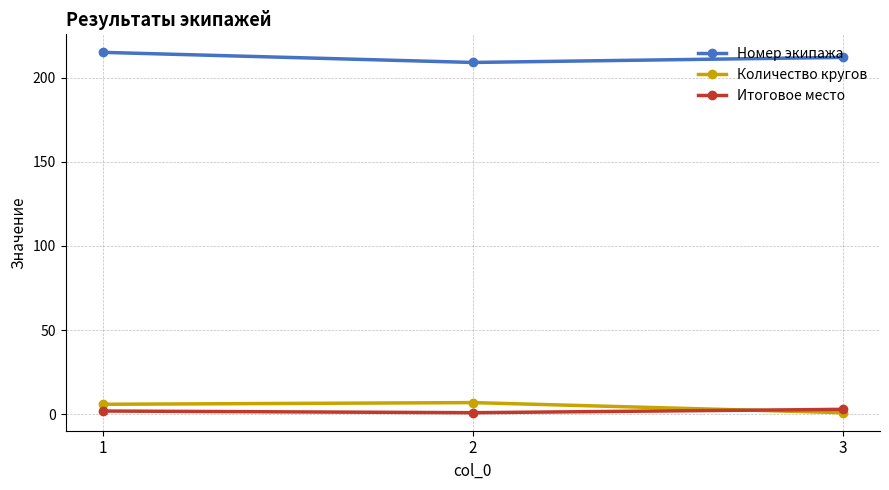

What is the value of the Количество кругов point at the 2nd from the left?

7